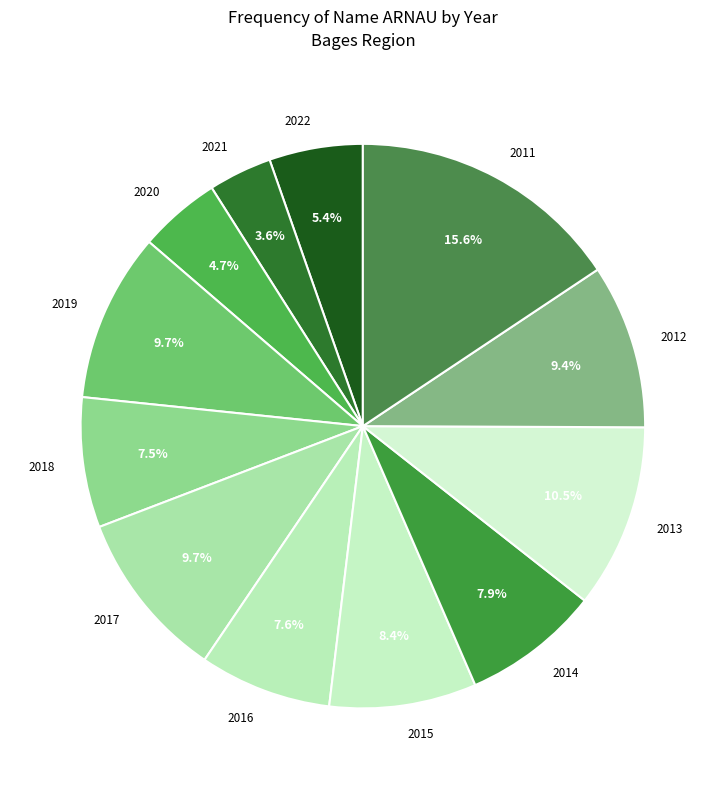

Does any single category account for the majority?

No